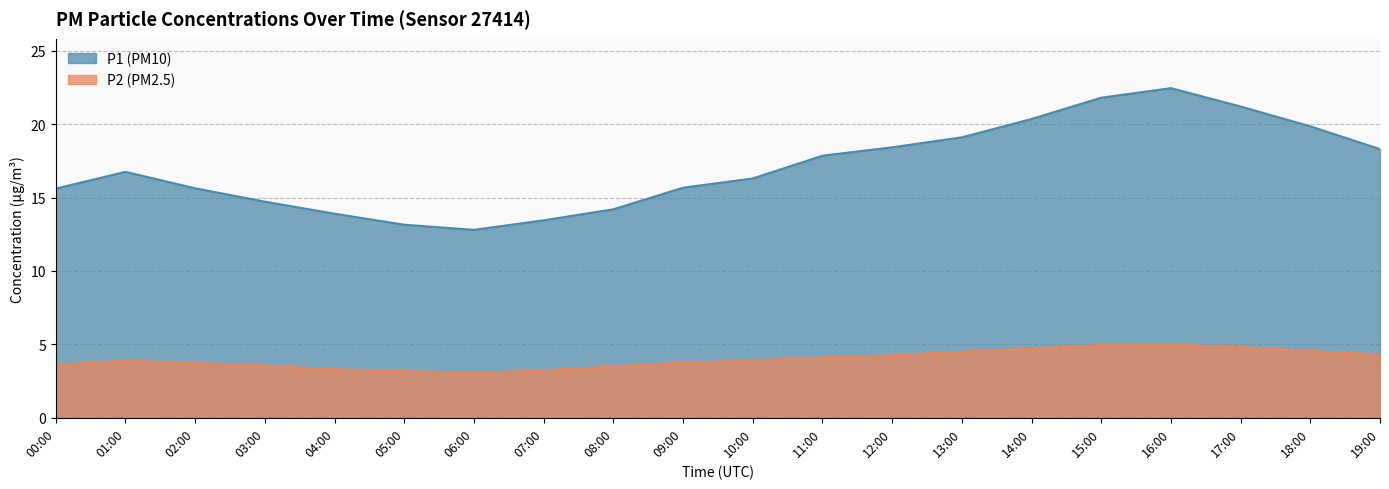

True or false: P1 and P2 cross at least once.

False